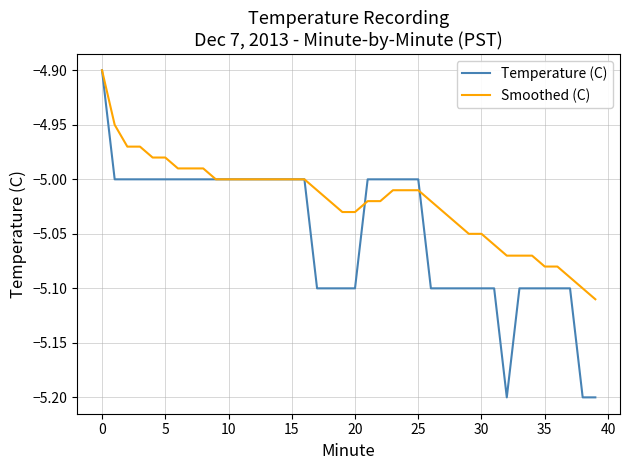

Rank the series by their average value, from lowest to highest.

Temperature (C), Smoothed (C)